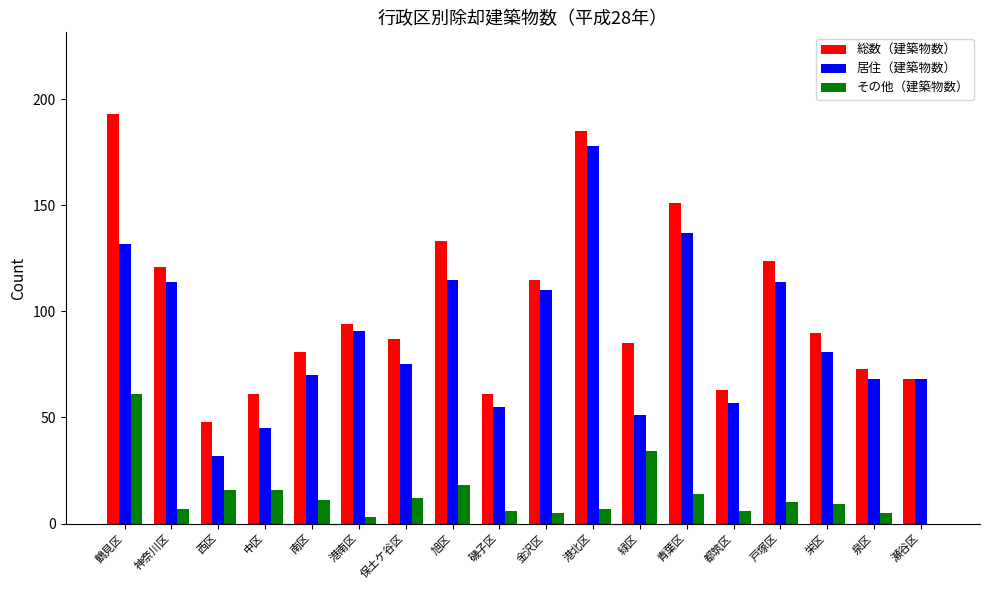

What is the difference between the その他（建築物数） values at 栄区 and 緑区?

25